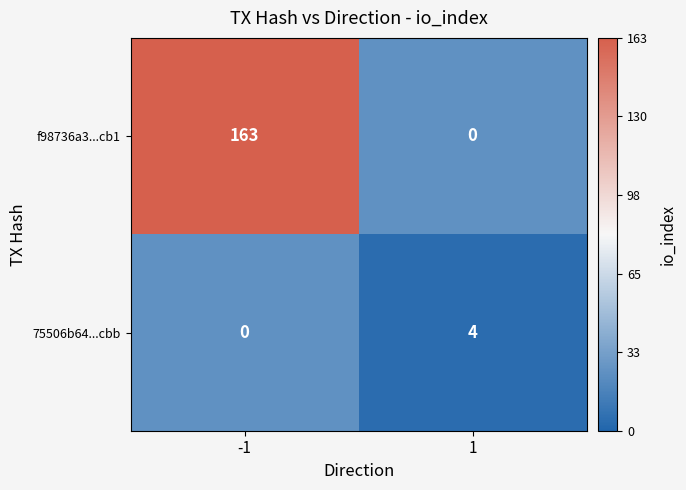

Which series has the largest range (max minus min)?

f98736a3...cb1